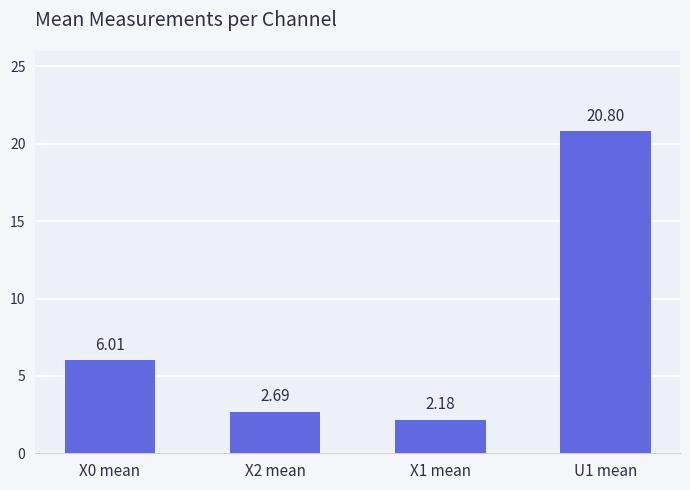

At which label does the data first exceed 6?

X0 mean